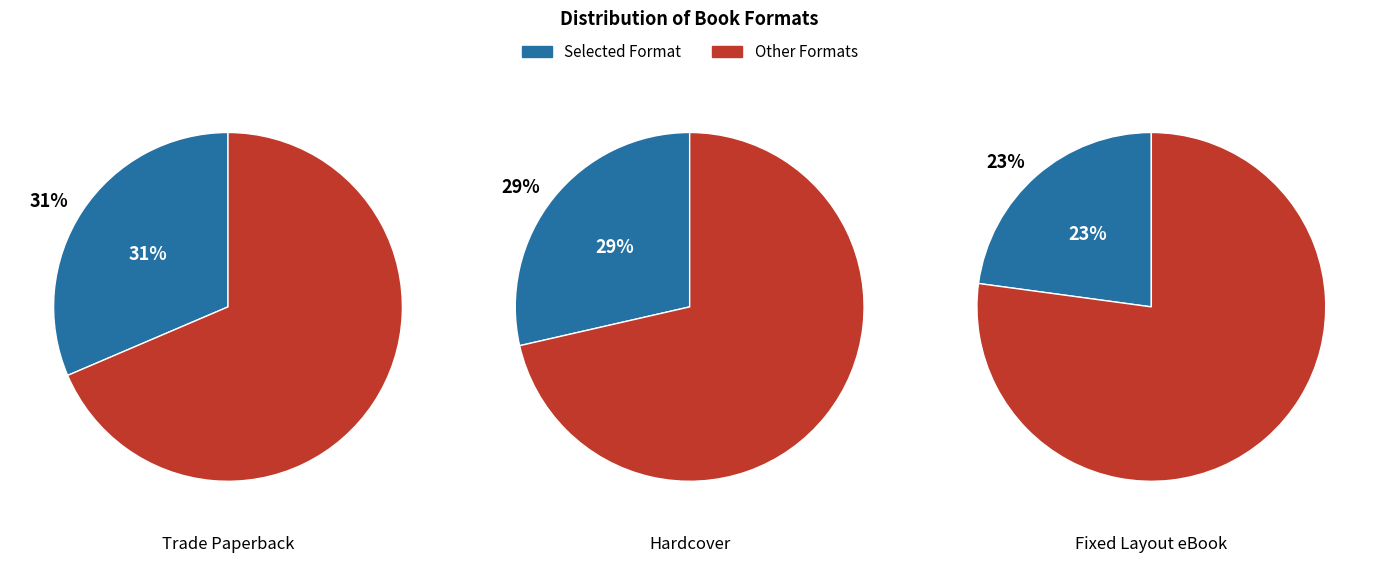

How many slices are in this pie chart?

6